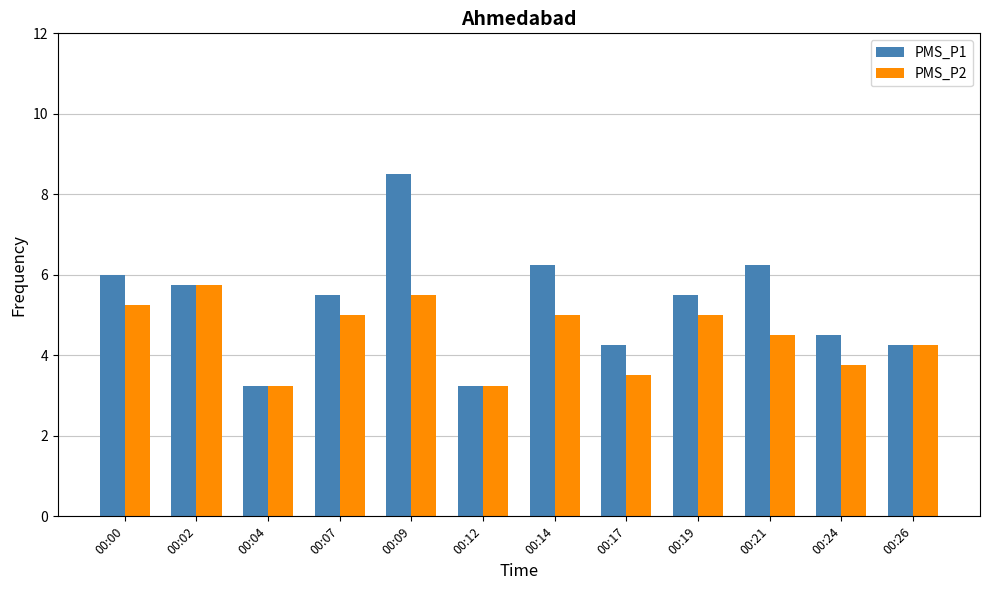

How many series are shown in this chart?

2